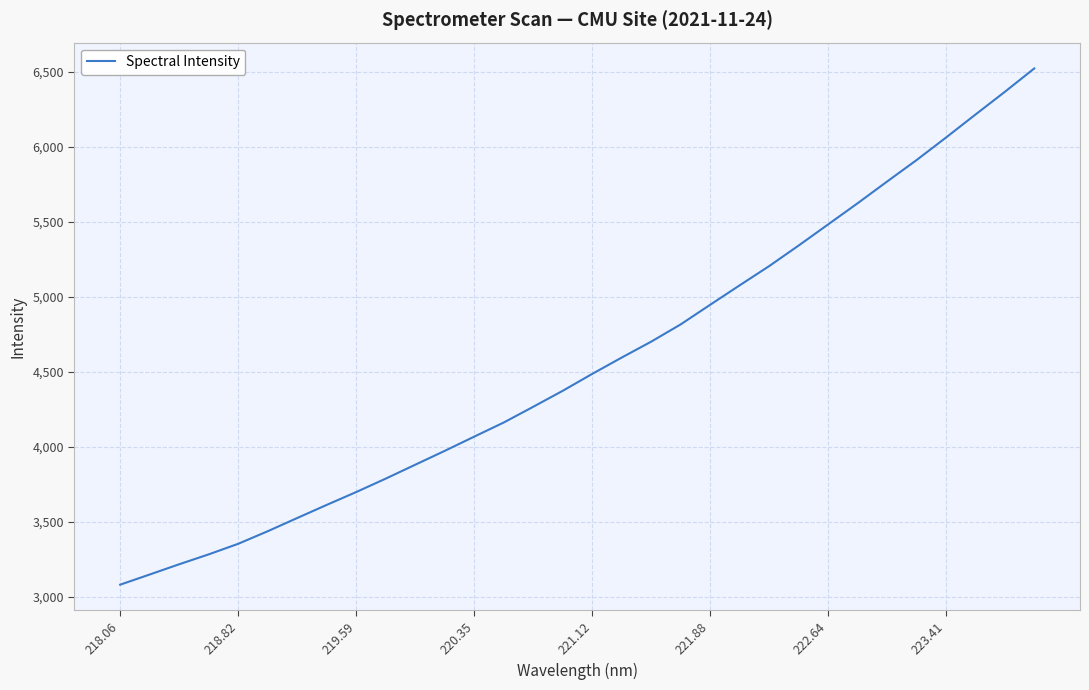

What is the greatest value displayed?

6521.4